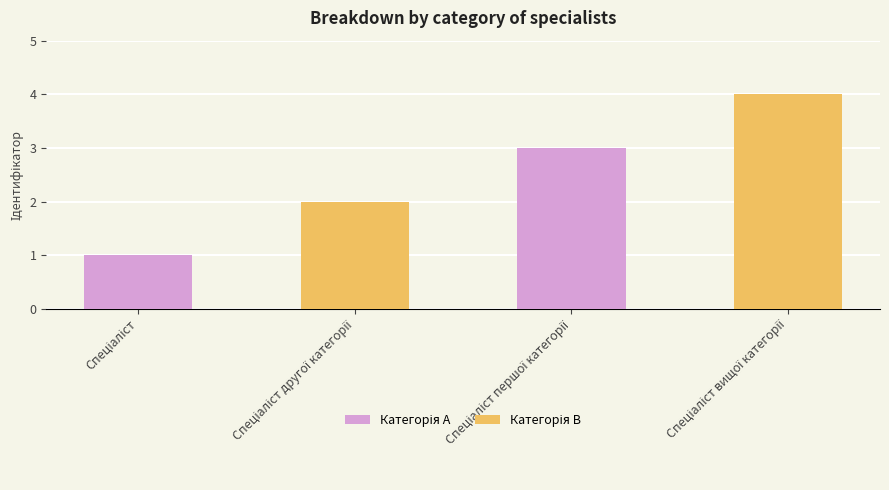

What is the sum of all values?

10